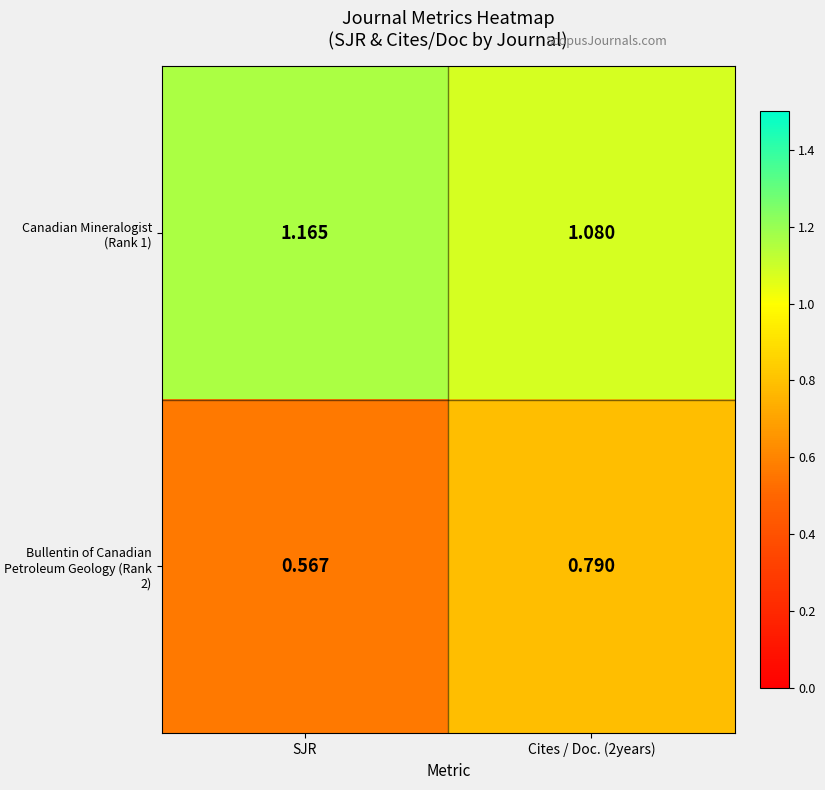

Which category has the highest value in the Canadian Mineralogist (Rank 1) series?

SJR